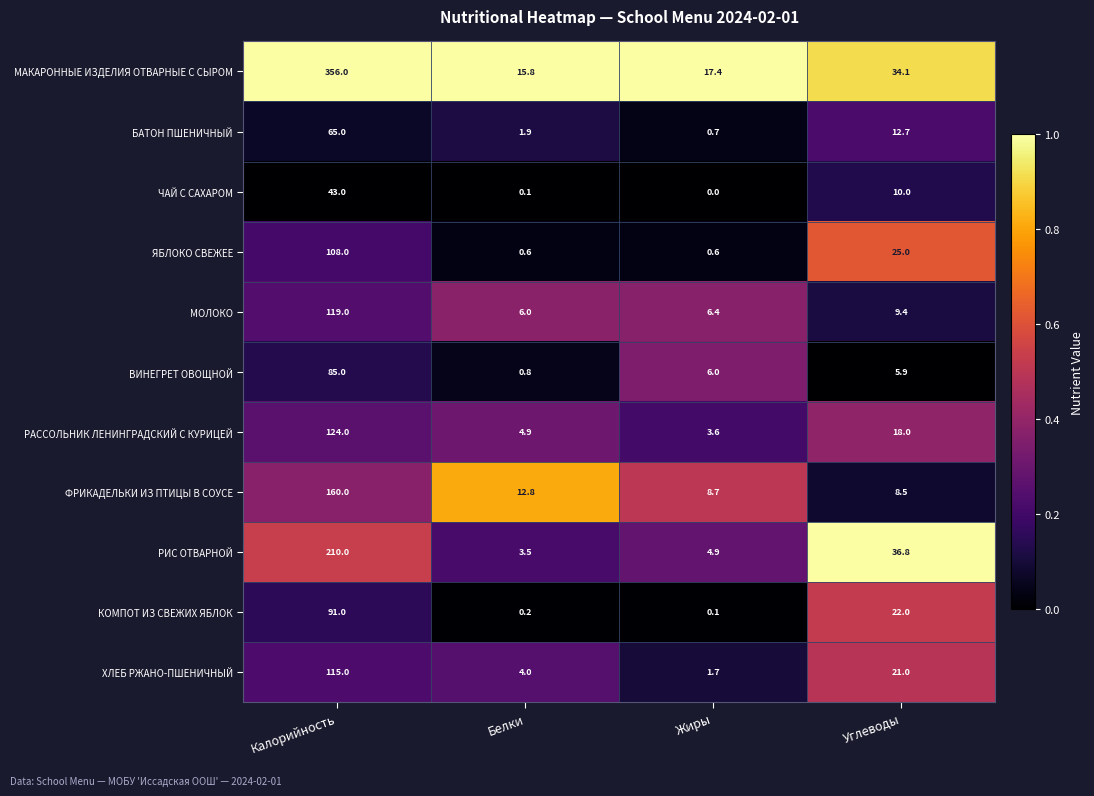

Which category has the lowest value in the ФРИКАДЕЛЬКИ ИЗ ПТИЦЫ В СОУСЕ series?

Углеводы